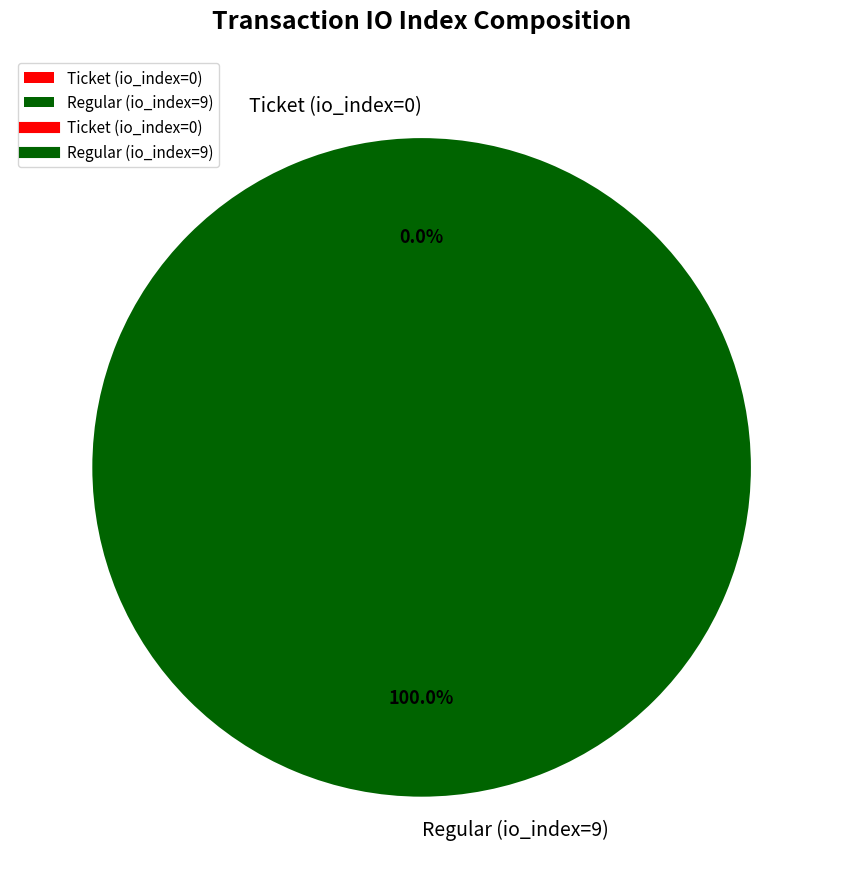

Is Ticket (io_index=0) the majority of the pie?

No